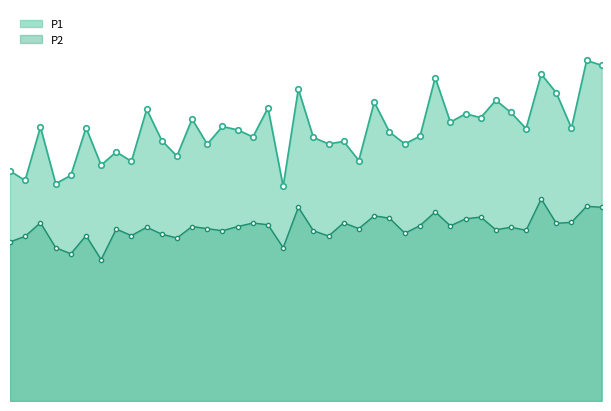

True or false: P2 and P1 intersect in this chart.

False